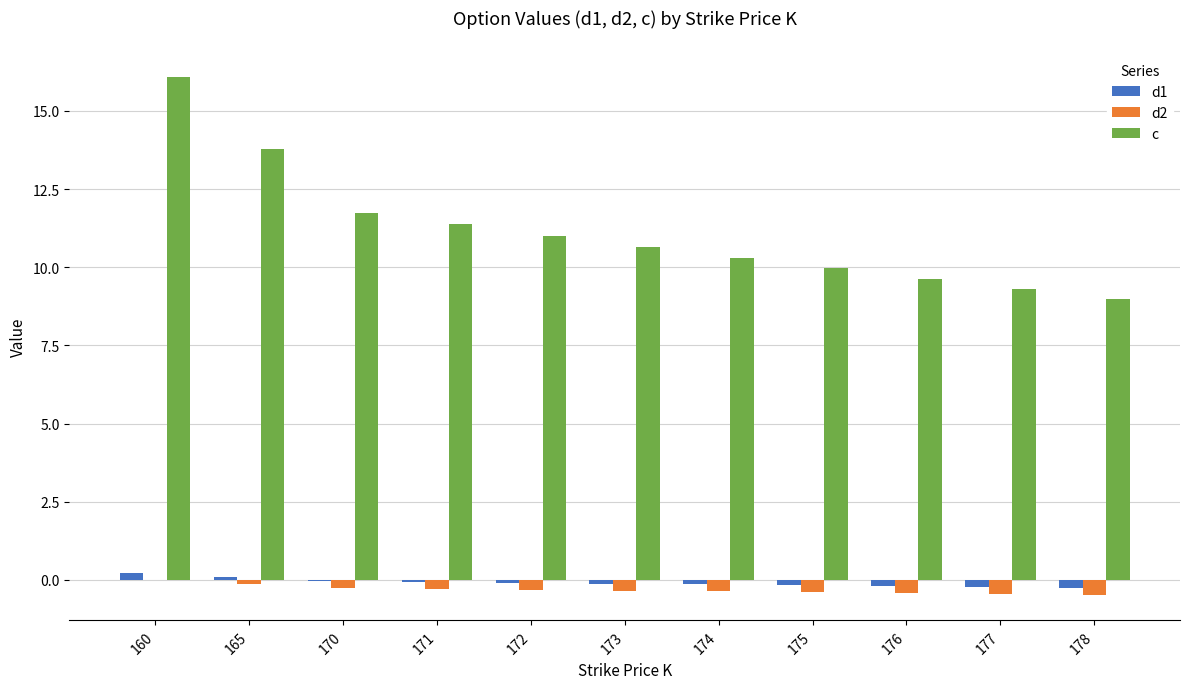

Which category has the highest value across all series?

160